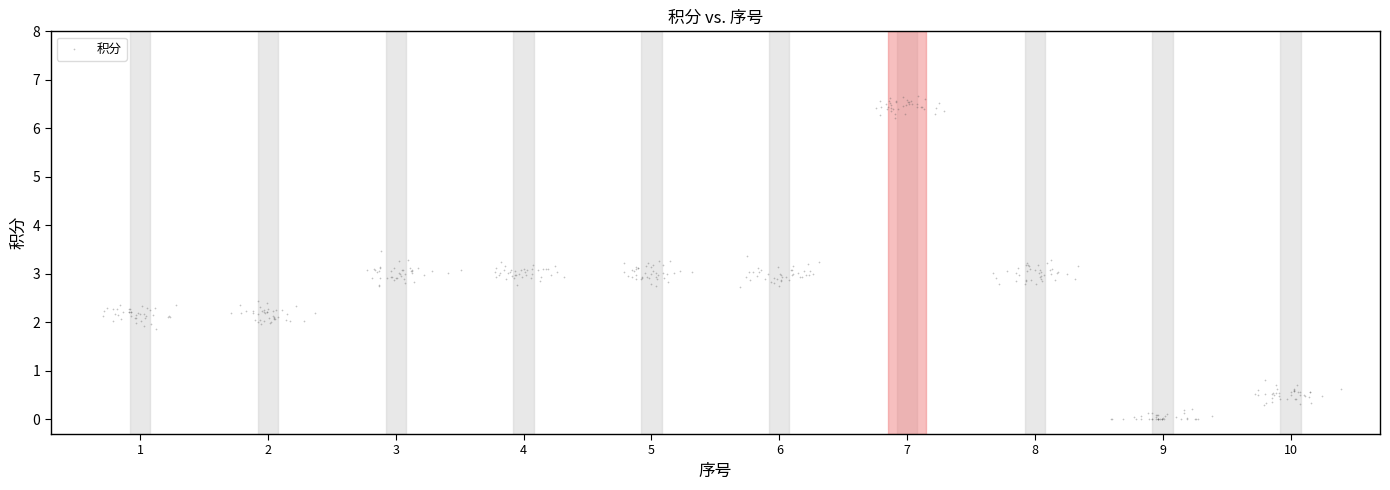

What is the range of X values (max minus min)?

9.7